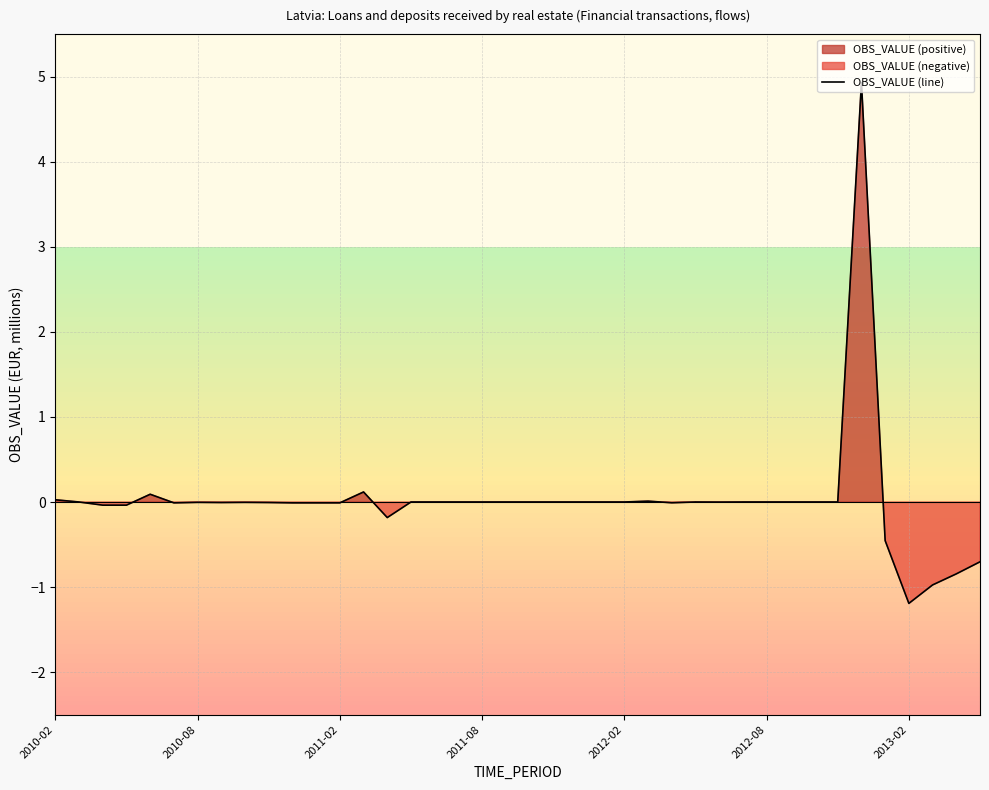

What is the highest value of the OBS_VALUE (line) series?

4.9